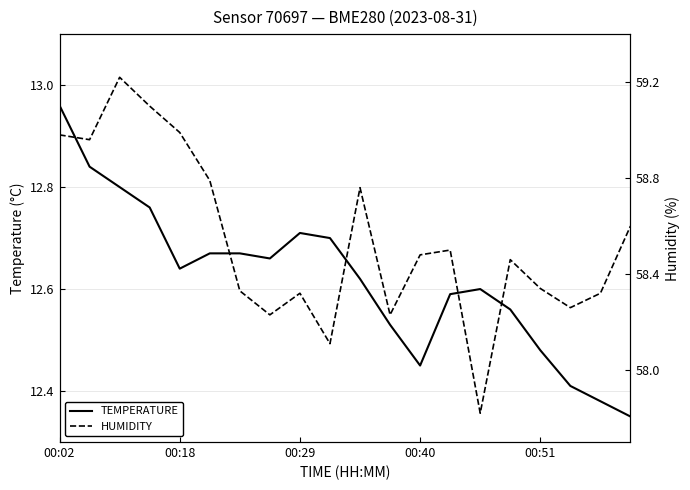

True or false: temperature and humidity cross at least once.

False